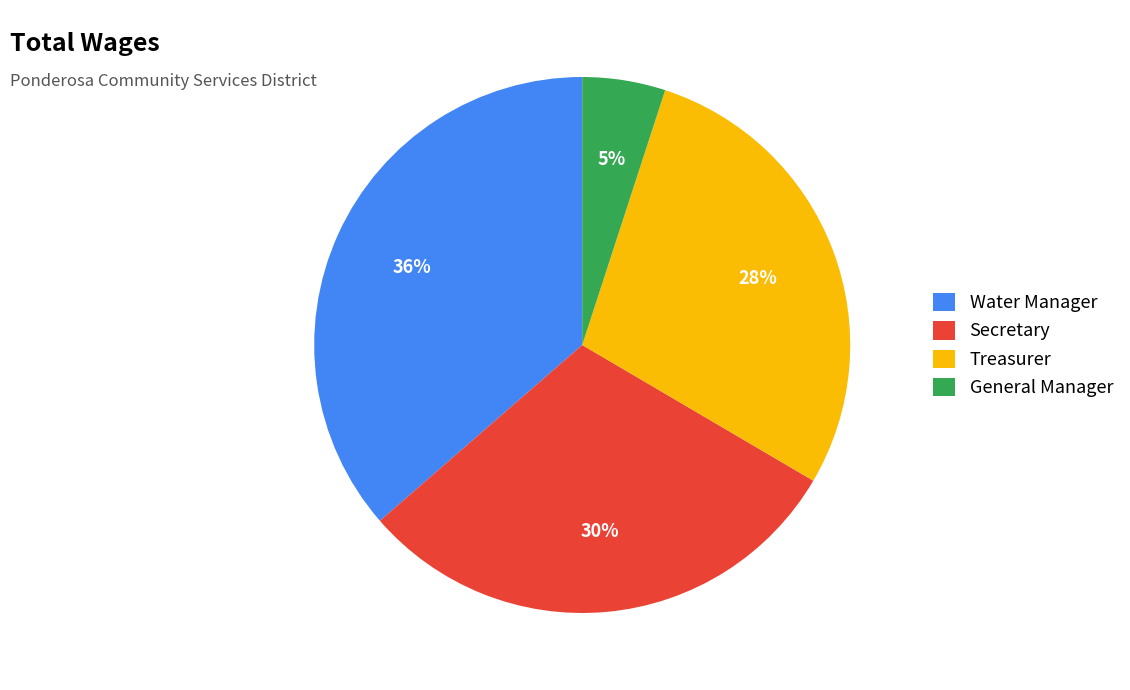

Do Secretary and General Manager together represent more than half of the pie?

No